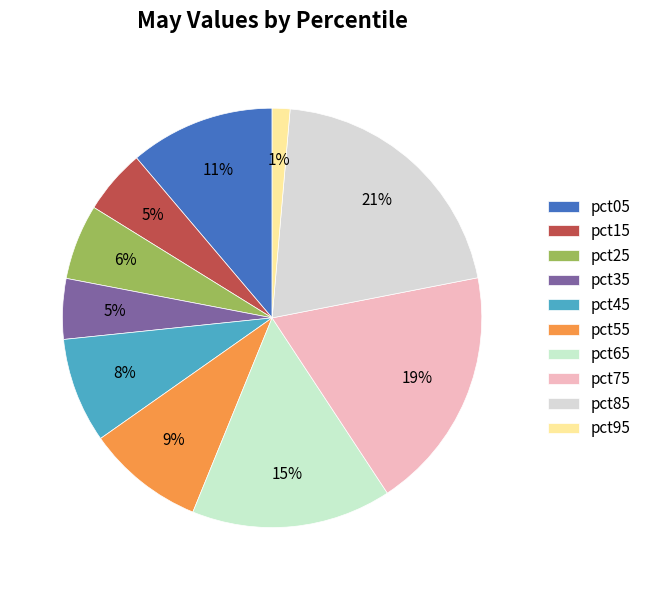

What percentage is NOT represented by pct85?

79.4%